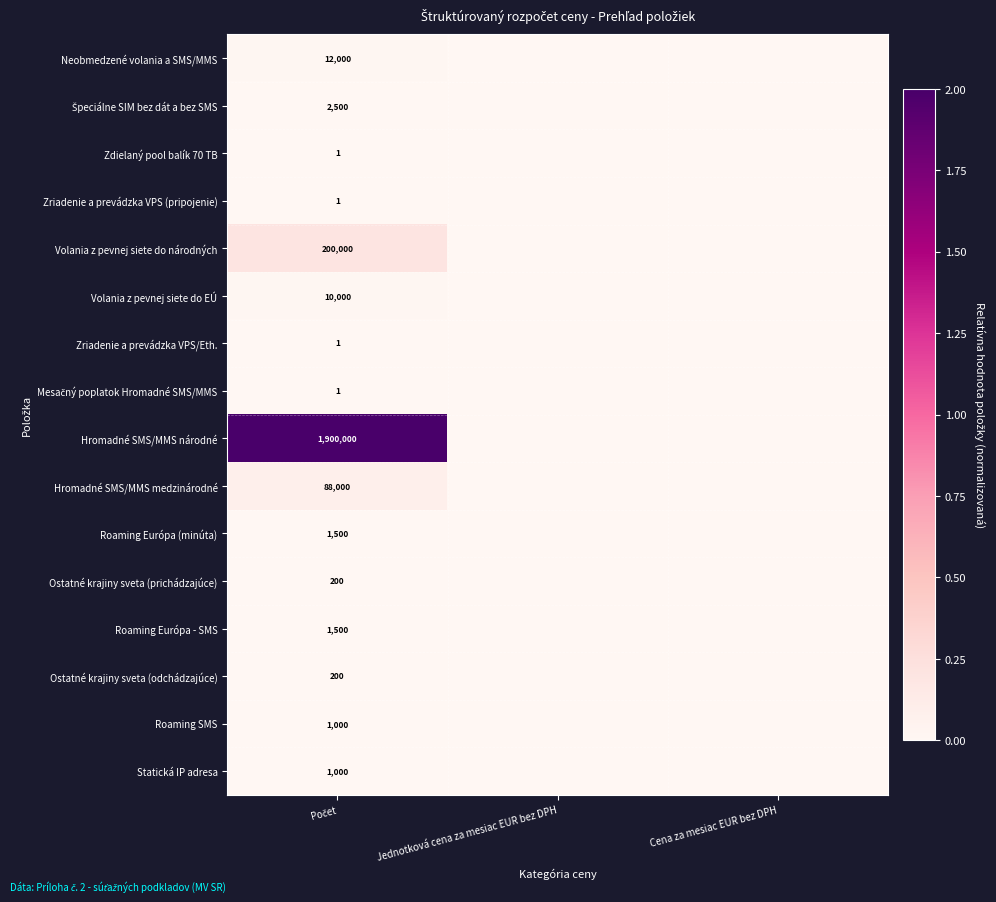

The value of Zriadenie a prevádzka VPS/Eth. at Jednotková cena za mesiac EUR bez DPH is -0.0. True or false?

False